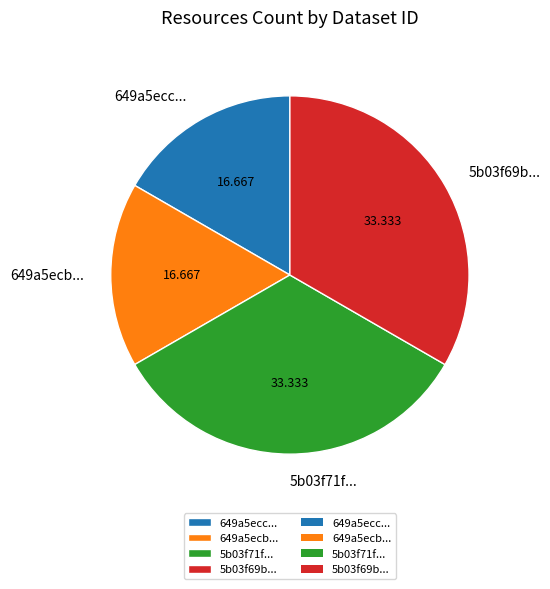

Count the number of slices in the pie.

4